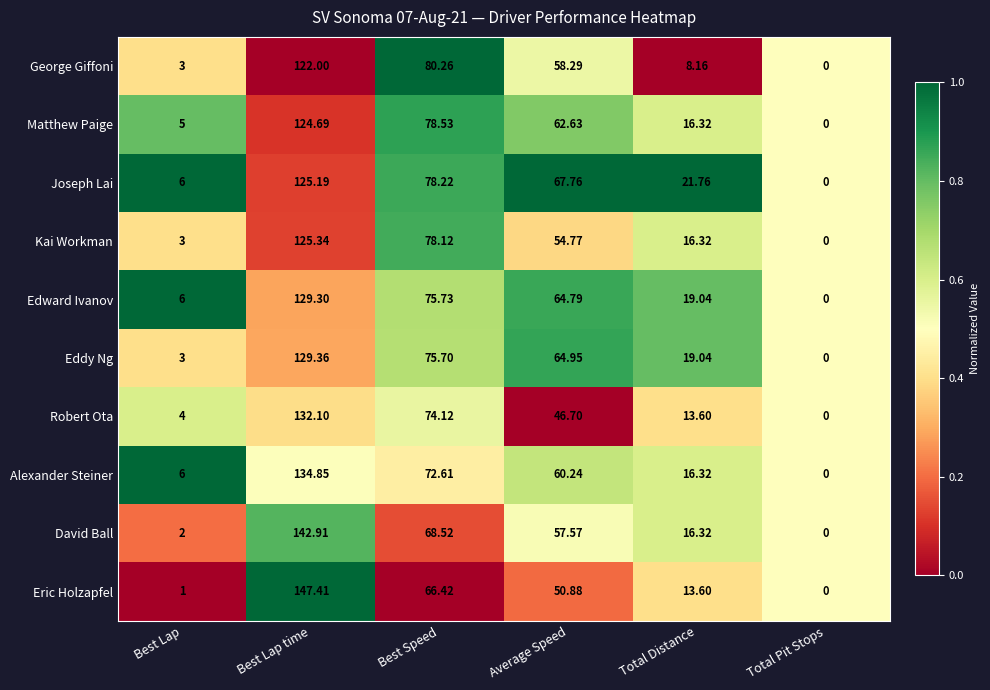

Which category has the highest value across all series?

Best Lap time